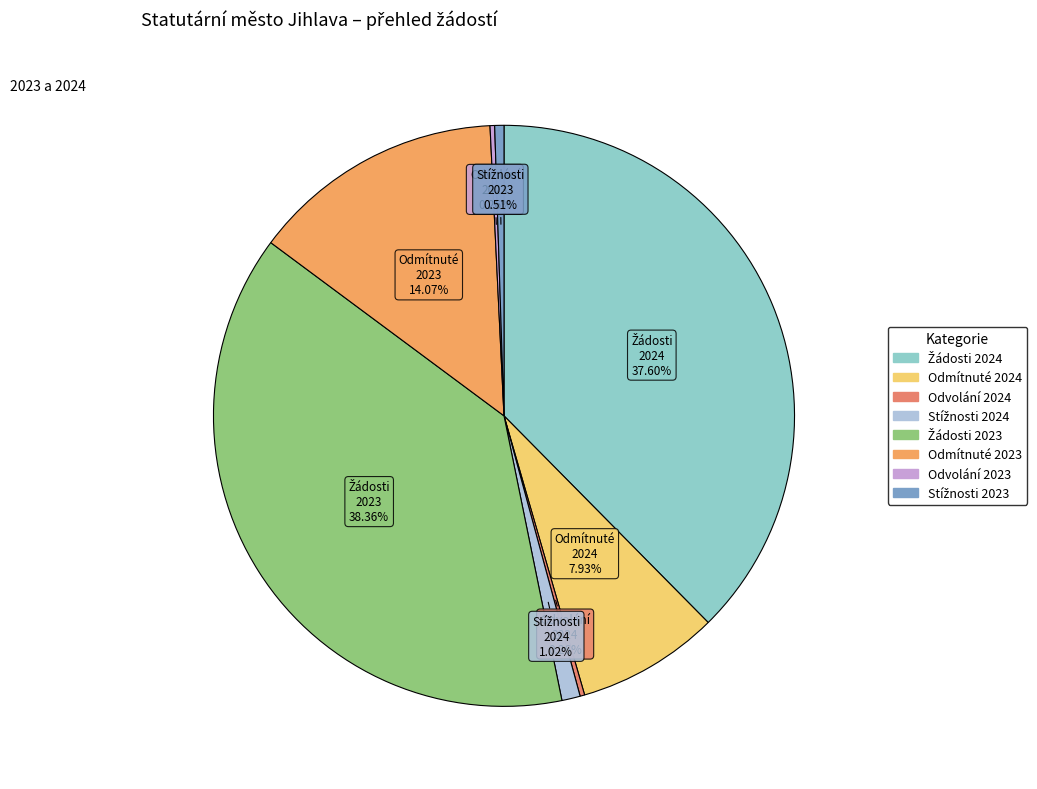

Rank the categories by value from lowest to highest.

Počet podaných odvolání 2024, Počet podaných odvolání 2023, Počet stížností 2023, Počet stížností 2024, Počet odmítnutých žádostí 2024, Počet odmítnutých žádostí 2023, Počet podaných žádostí o informace 2024, Počet podaných žádostí o informace 2023